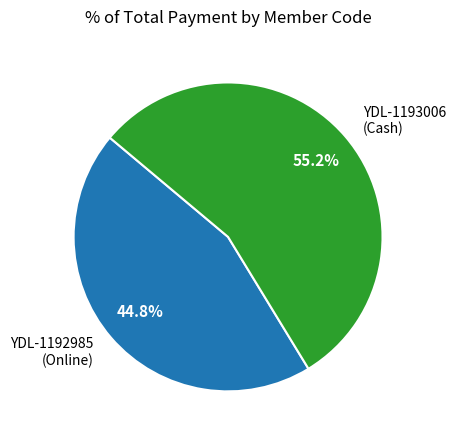

Which slice is the smallest?

YDL-1192985 (Online)